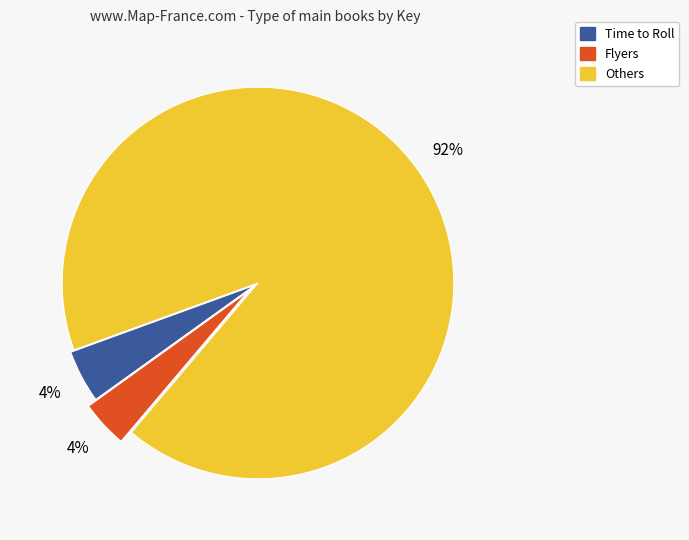

The Time to Roll slice represents 4% of the pie. True or false?

True